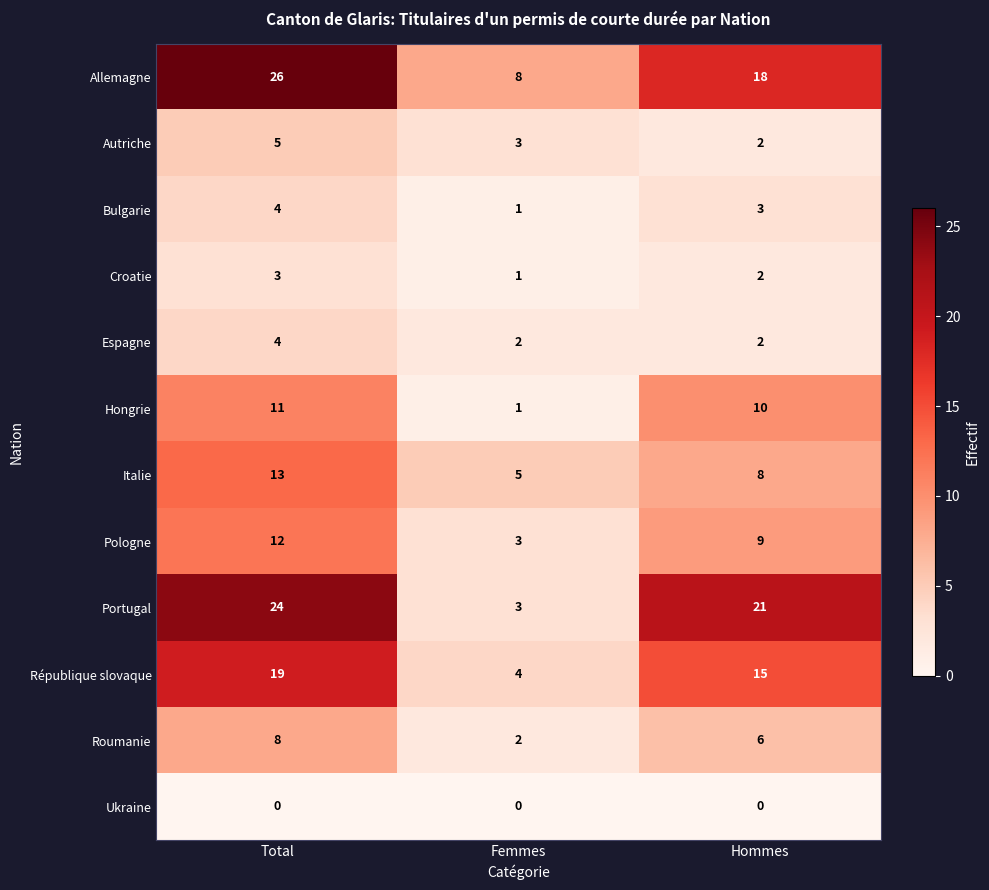

List the labels in order of Italie value, smallest first.

Femmes, Hommes, Total